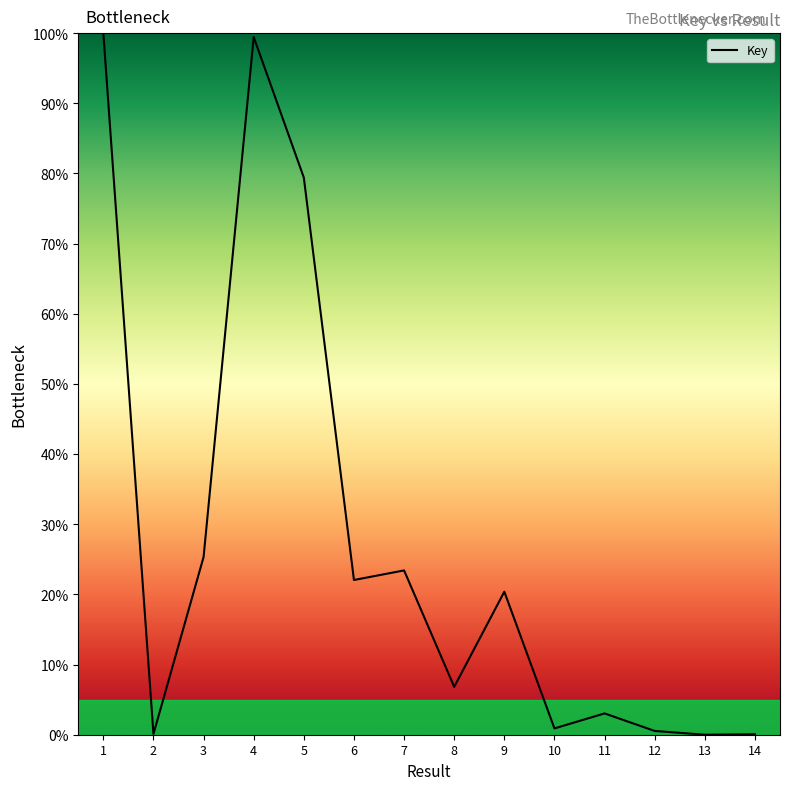

How many categories are shown in the chart?

14